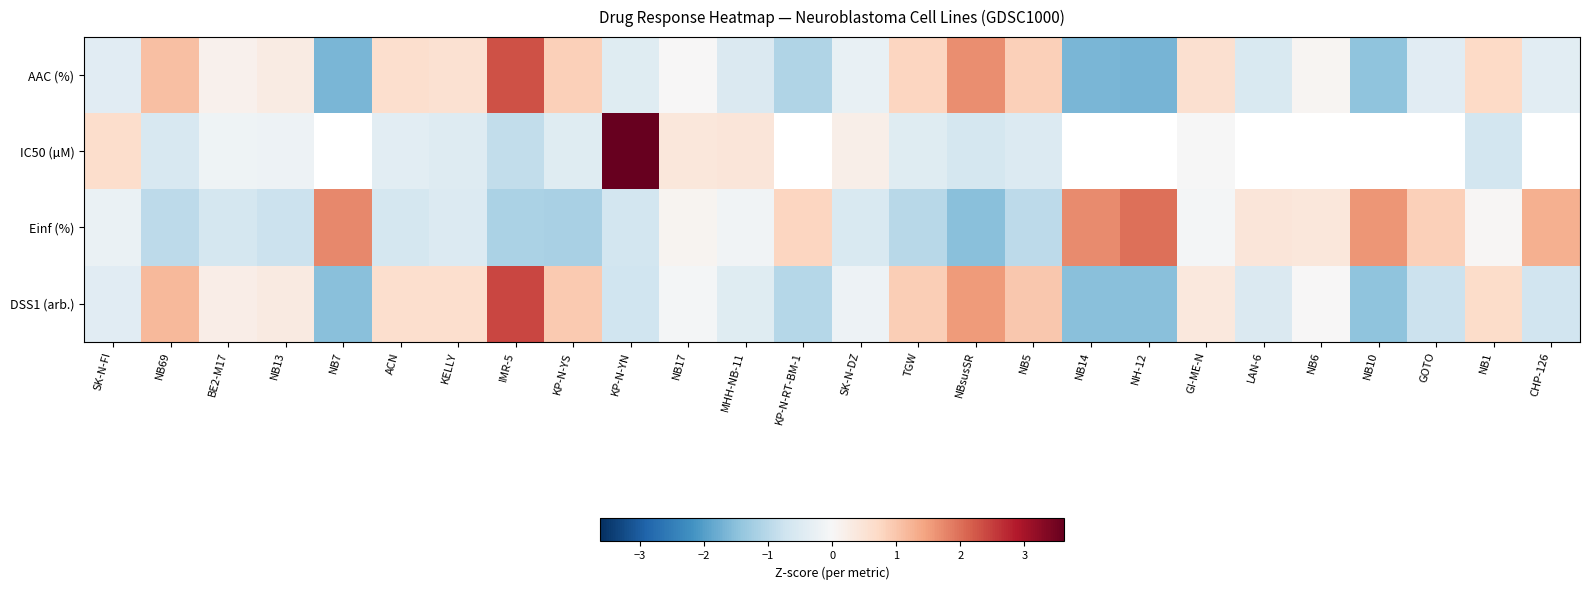

Is it true that DSS1 (arb.) equals 0.0 at NB6?

False